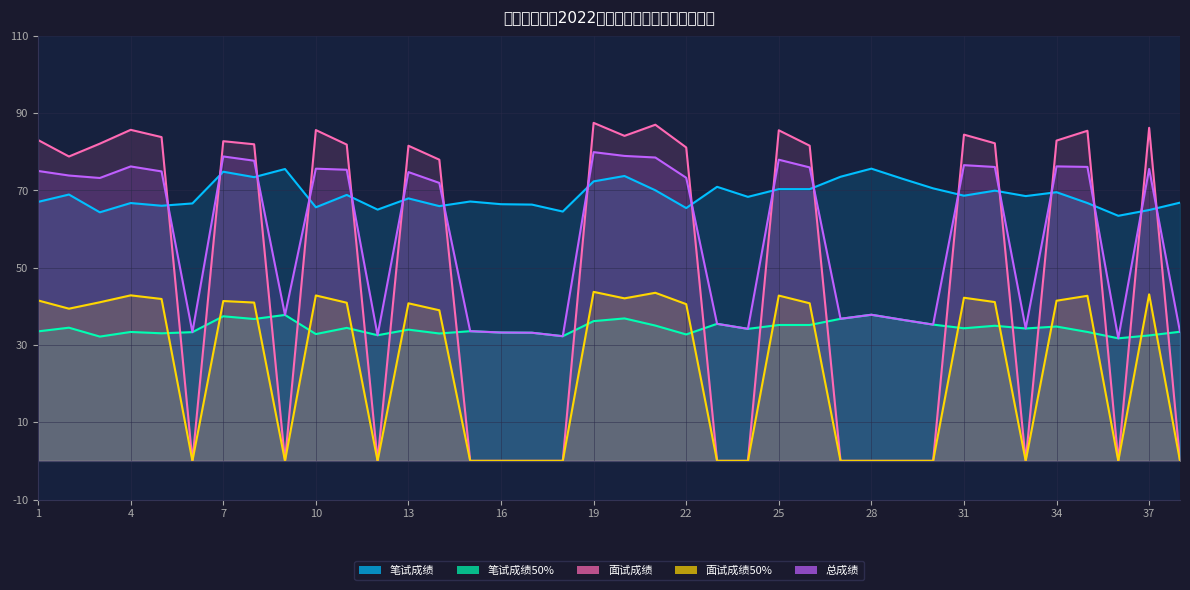

True or false: 总成绩 has a value of 31.5 at 34.

False